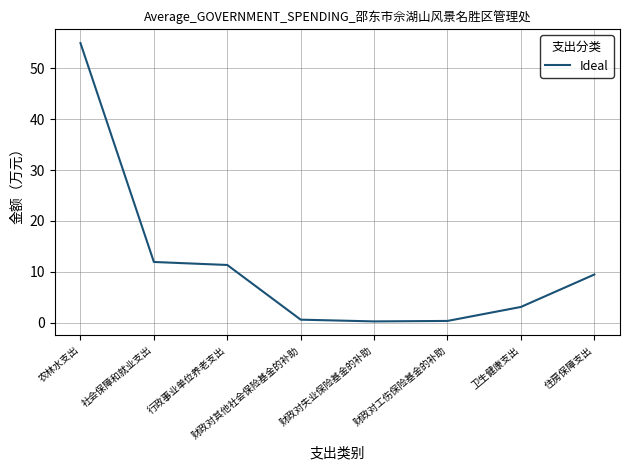

Does the chart have visible grid lines?

Yes